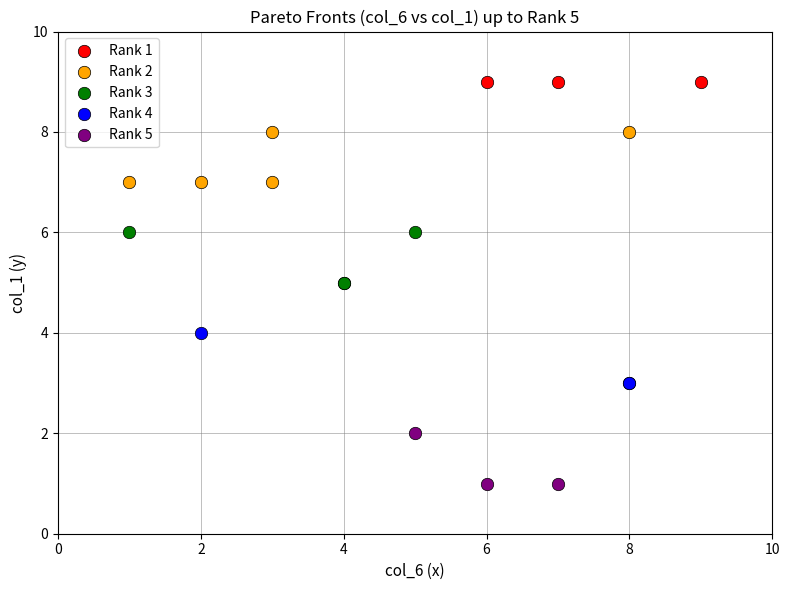

Which series contains the highest Y value?

Rank 1